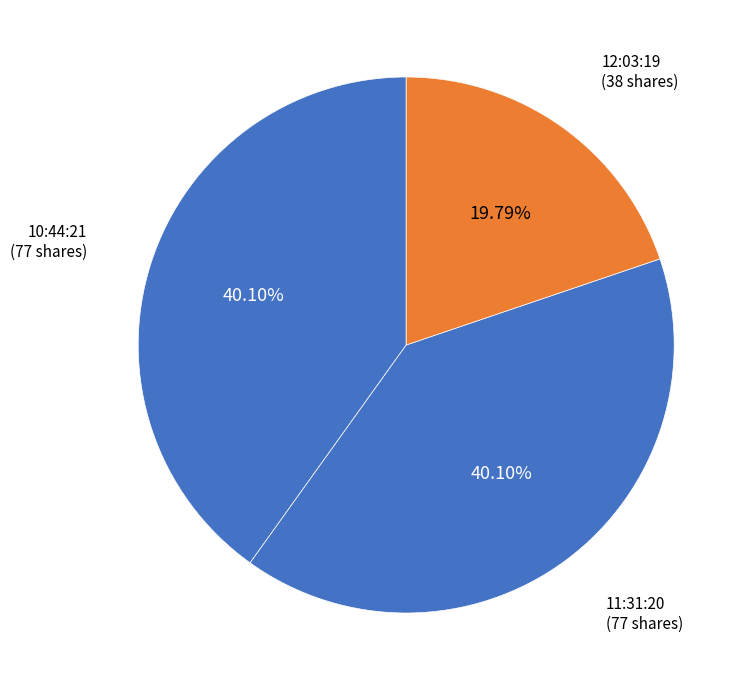

Count the number of slices in the pie.

3